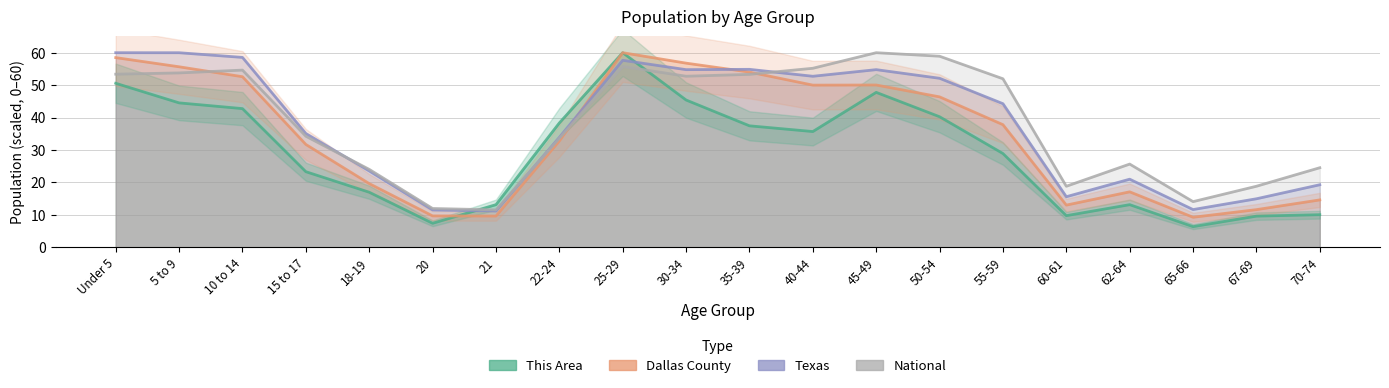

What is the highest value of the National series?

60.0